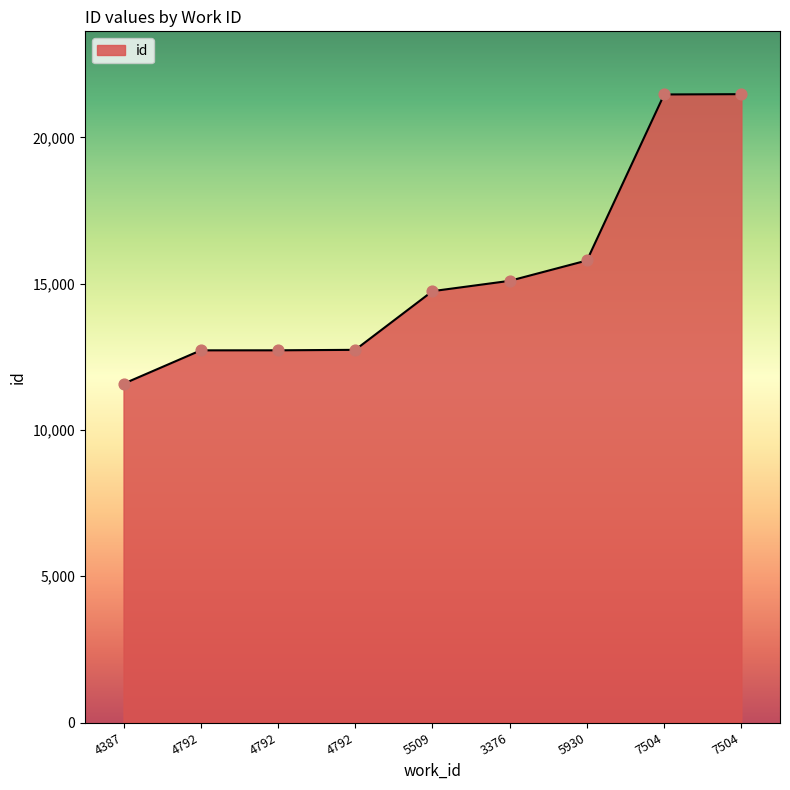

Does the chart have visible grid lines?

No